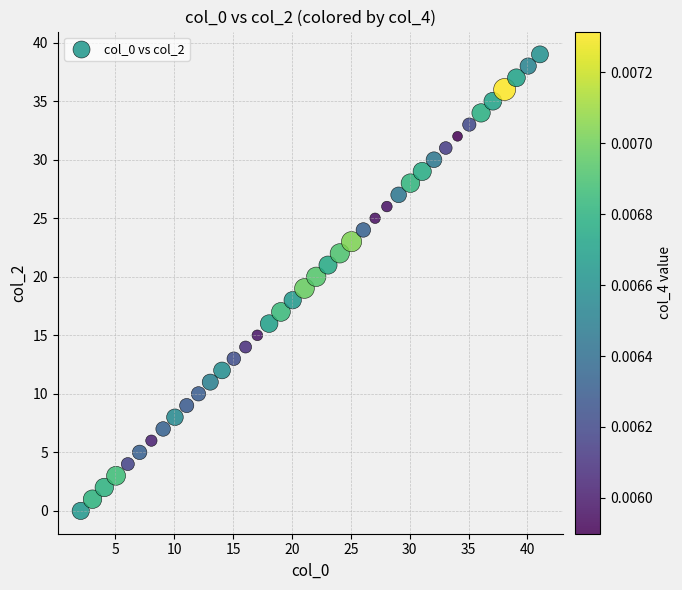

What is the range of Y values (max minus min)?

39